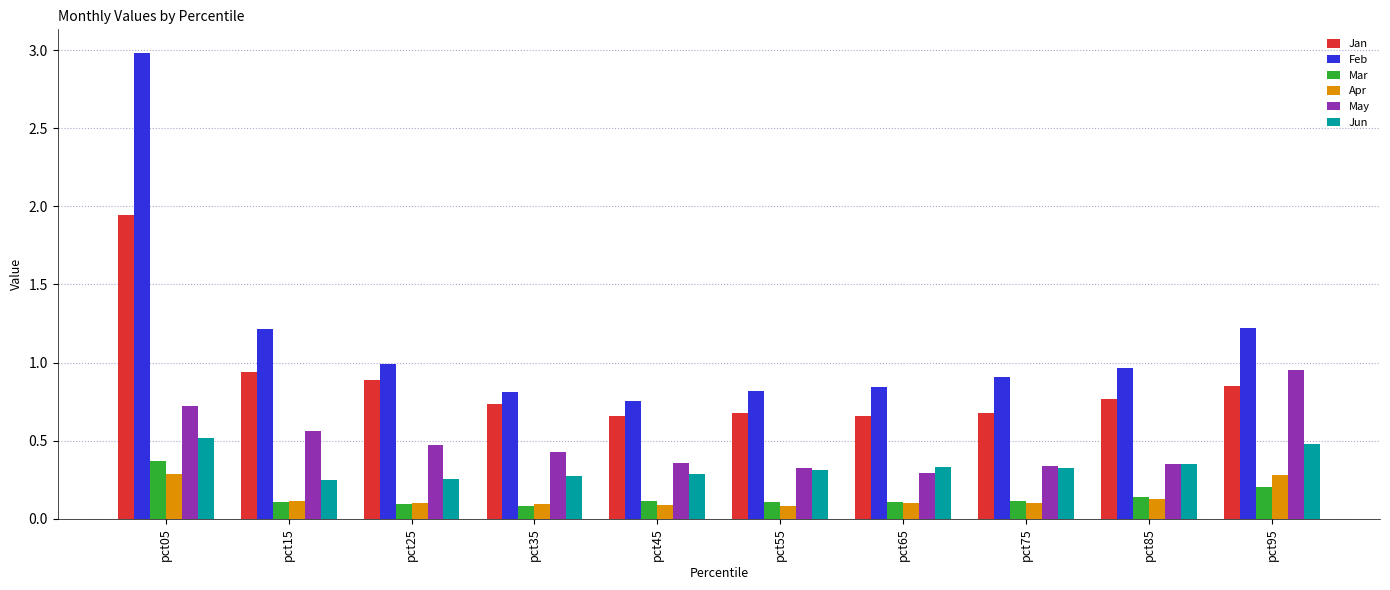

Which category has the highest value across all series?

pct05